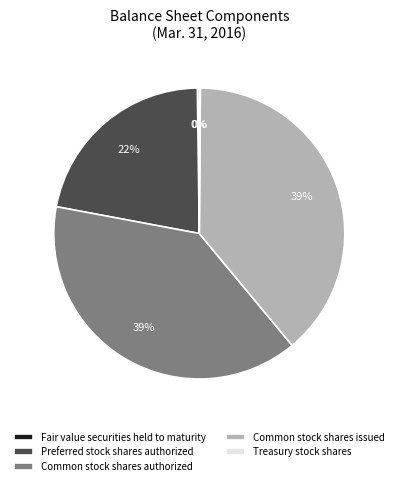

To the nearest percent, what is the average slice percentage?

20%